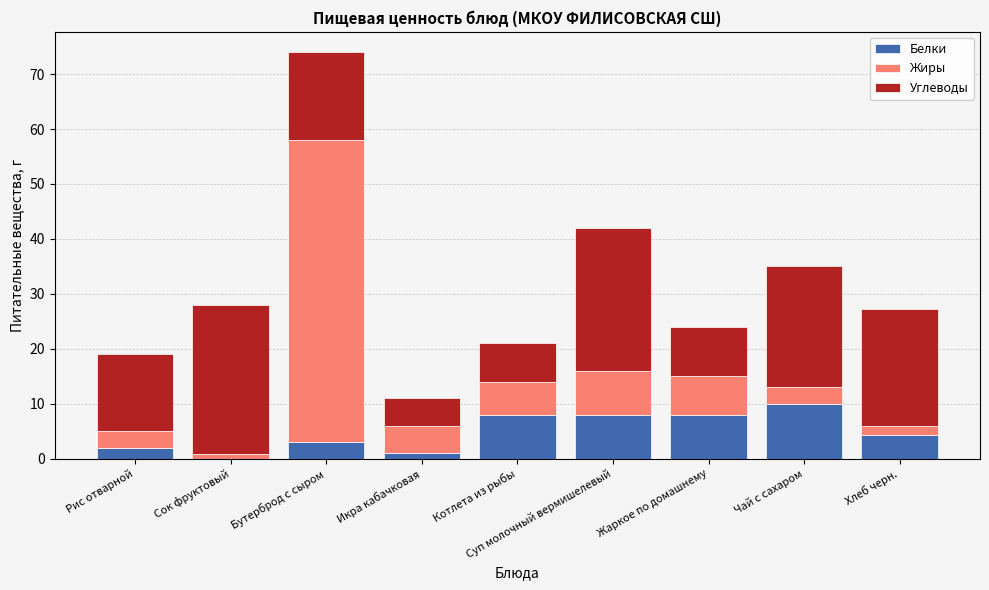

What is the highest value of the Белки series?

10.0